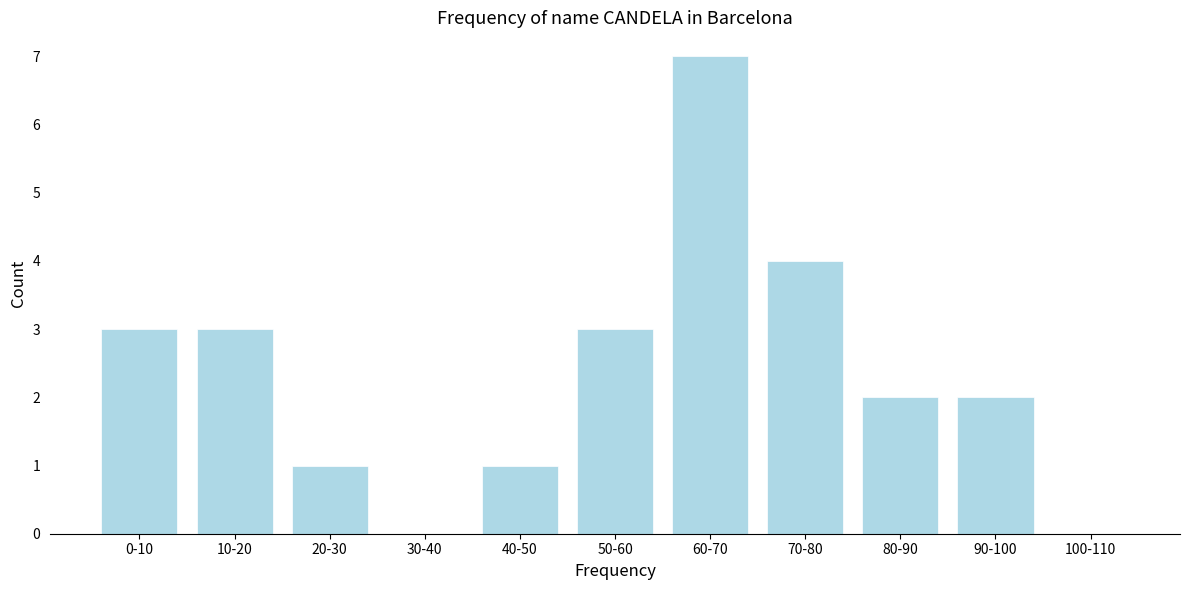

Reading right to left, extract all data points from this chart.

100-110=0	90-100=2	80-90=2	70-80=4	60-70=7	50-60=3	40-50=1	30-40=0	20-30=1	10-20=3	0-10=3